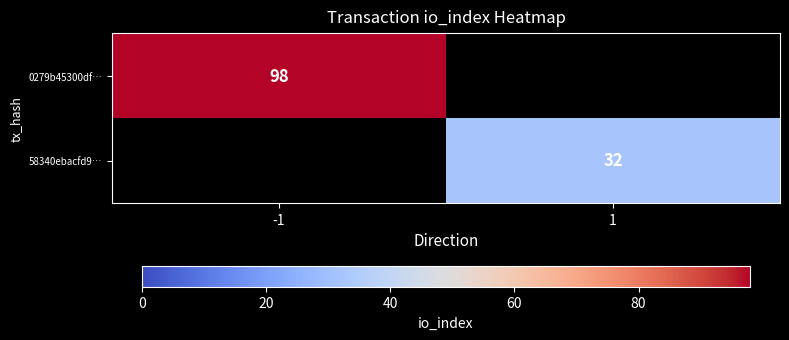

The value of 58340ebacfd9… at 1 is 32. True or false?

True